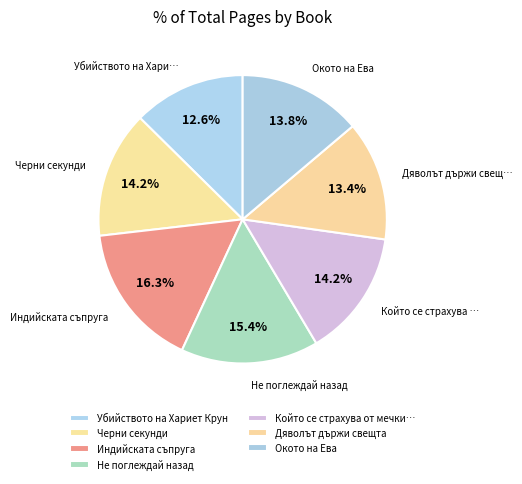

Is it true that Не поглеждай назад is 9% of the pie?

False